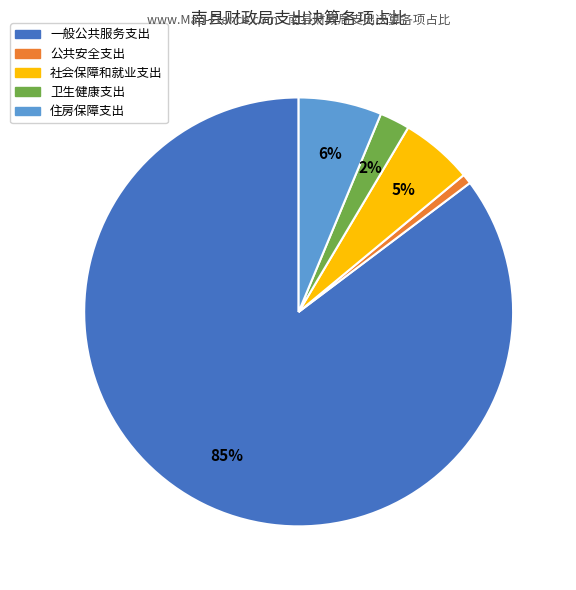

Combined, do 住房保障支出 and 卫生健康支出 account for over 50%?

No